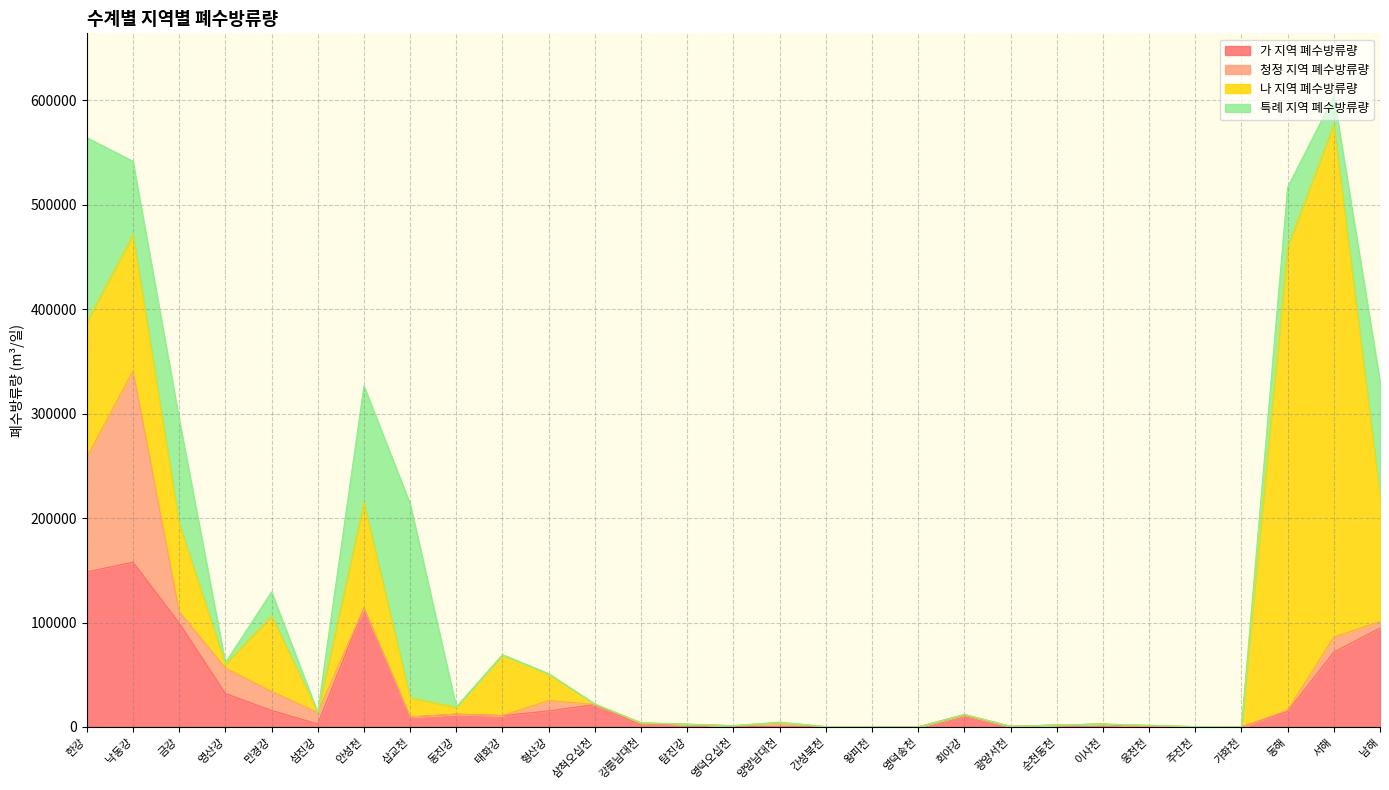

True or false: 특례 지역 폐수방류량 and 나 지역 폐수방류량 intersect in this chart.

True